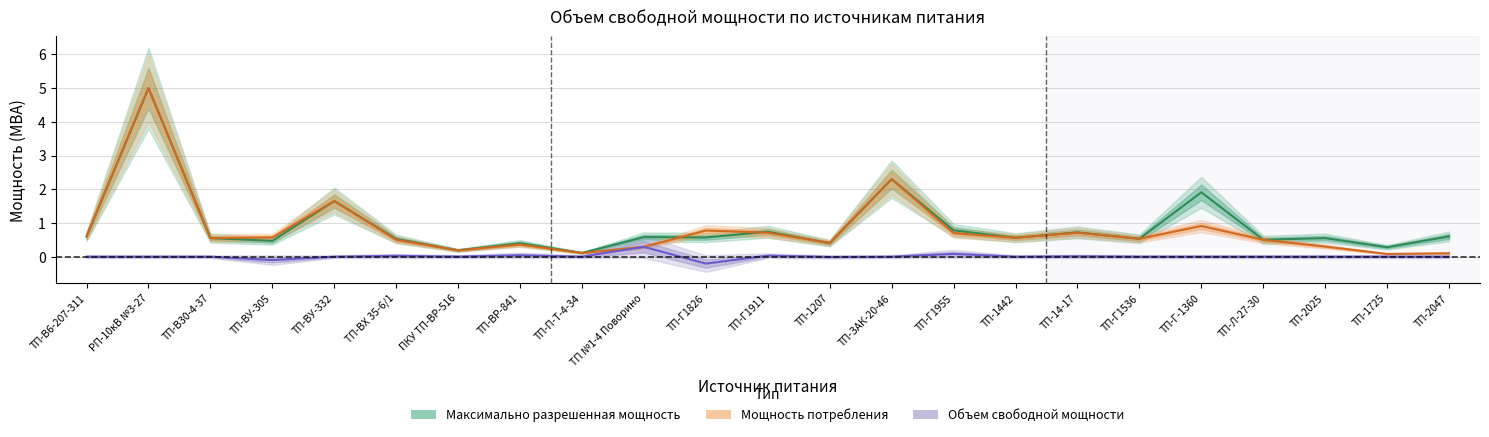

Reading left to right, extract all data points from this chart.

Максимально разрешенная мощность: 0.6	5.0	0.6	0.5	1.6	0.5	0.2	0.4	0.1	0.6	0.6	0.7	0.4	2.3	0.8	0.6	0.7	0.5	1.9	0.5	0.6	0.3	0.6
Мощность потребления: 0.6	5.0	0.6	0.6	1.6	0.5	0.2	0.4	0.1	0.3	0.8	0.7	0.4	2.3	0.7	0.6	0.7	0.5	0.9	0.5	0.3	0.1	0.1
Объем свободной мощности: 0.0	0.0	0.0	-0.1	0.0	0.0	0.0	0.0	0.0	0.3	-0.2	0.0	-0.0	0.0	0.1	0.0	0.0	0.0	0.0	0.0	0.0	0.0	0.0